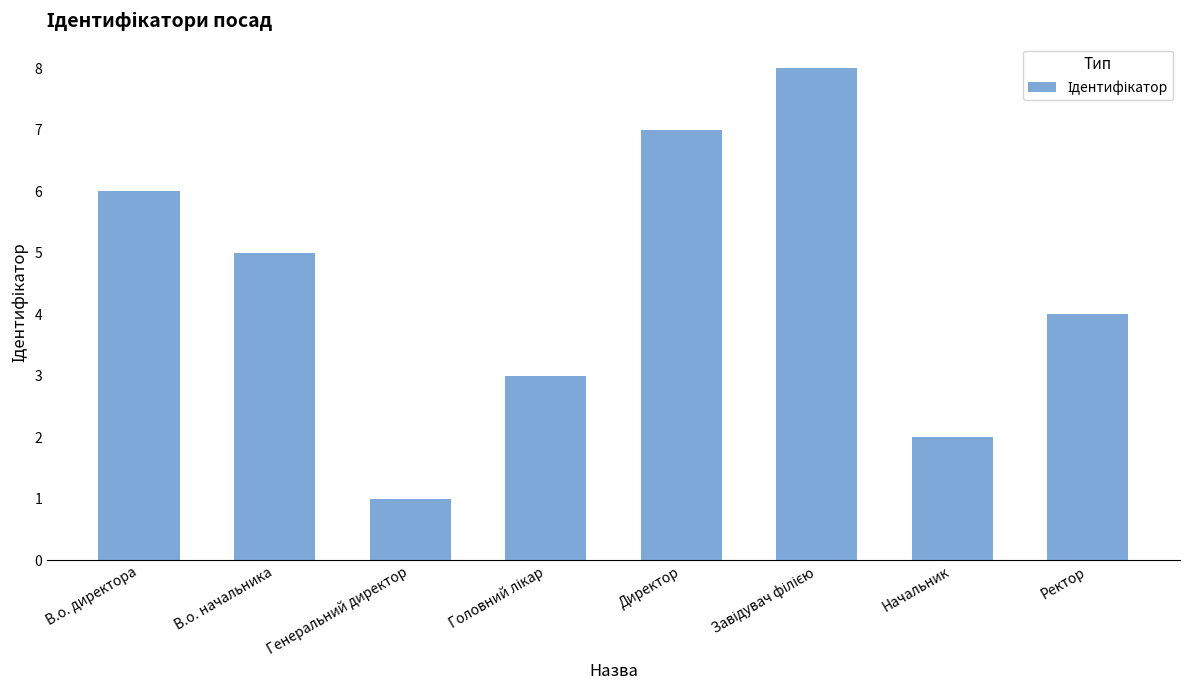

At which label is the value closest to 4?

Ректор